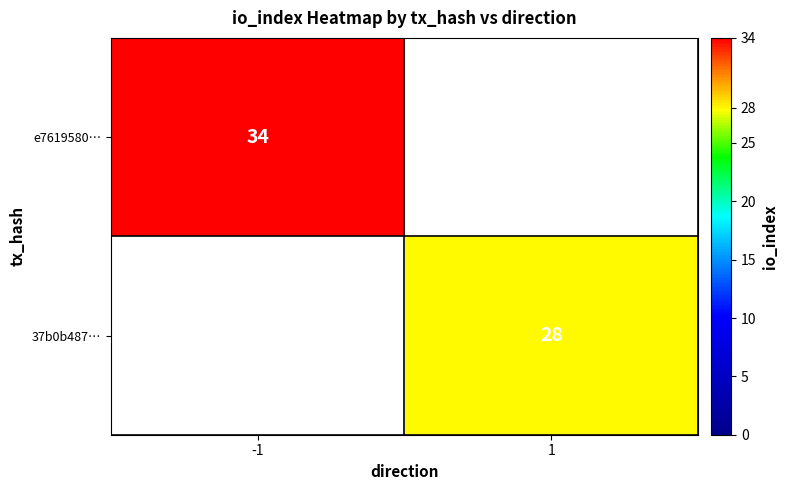

The e7619580… series shows 34 at -1. True or false?

True